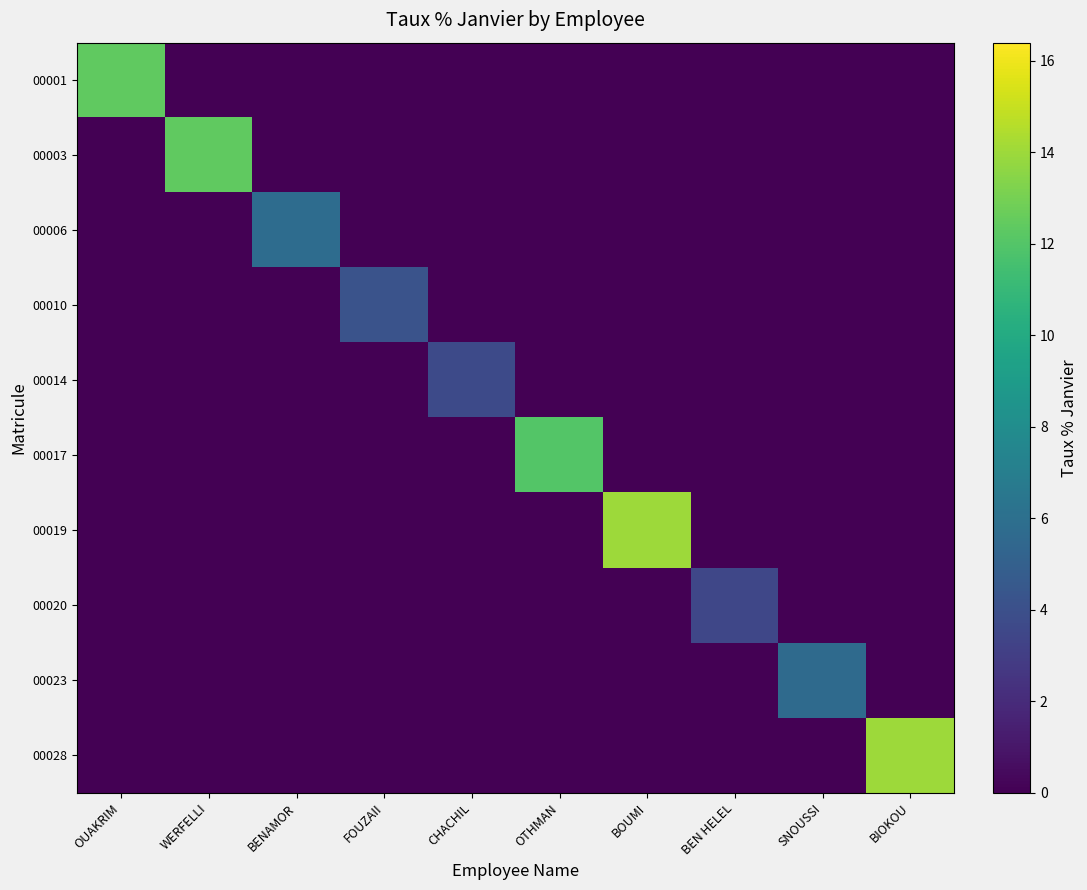

Reading left to right, extract all data points from this chart.

00001: OUAKRIM=12.4	WERFELLI=0.0	BENAMOR=0.0	FOUZAII=0.0	CHACHIL=0.0	OTHMAN=0.0	BOUMI=0.0	BEN HELEL=0.0	SNOUSSI=0.0	BIOKOU=0.0
00003: OUAKRIM=0.0	WERFELLI=12.4	BENAMOR=0.0	FOUZAII=0.0	CHACHIL=0.0	OTHMAN=0.0	BOUMI=0.0	BEN HELEL=0.0	SNOUSSI=0.0	BIOKOU=0.0
00006: OUAKRIM=0.0	WERFELLI=0.0	BENAMOR=5.8	FOUZAII=0.0	CHACHIL=0.0	OTHMAN=0.0	BOUMI=0.0	BEN HELEL=0.0	SNOUSSI=0.0	BIOKOU=0.0
00010: OUAKRIM=0.0	WERFELLI=0.0	BENAMOR=0.0	FOUZAII=4.2	CHACHIL=0.0	OTHMAN=0.0	BOUMI=0.0	BEN HELEL=0.0	SNOUSSI=0.0	BIOKOU=0.0
00014: OUAKRIM=0.0	WERFELLI=0.0	BENAMOR=0.0	FOUZAII=0.0	CHACHIL=3.7	OTHMAN=0.0	BOUMI=0.0	BEN HELEL=0.0	SNOUSSI=0.0	BIOKOU=0.0
00017: OUAKRIM=0.0	WERFELLI=0.0	BENAMOR=0.0	FOUZAII=0.0	CHACHIL=0.0	OTHMAN=12.0	BOUMI=0.0	BEN HELEL=0.0	SNOUSSI=0.0	BIOKOU=0.0
00019: OUAKRIM=0.0	WERFELLI=0.0	BENAMOR=0.0	FOUZAII=0.0	CHACHIL=0.0	OTHMAN=0.0	BOUMI=14.0	BEN HELEL=0.0	SNOUSSI=0.0	BIOKOU=0.0
00020: OUAKRIM=0.0	WERFELLI=0.0	BENAMOR=0.0	FOUZAII=0.0	CHACHIL=0.0	OTHMAN=0.0	BOUMI=0.0	BEN HELEL=3.5	SNOUSSI=0.0	BIOKOU=0.0
00023: OUAKRIM=0.0	WERFELLI=0.0	BENAMOR=0.0	FOUZAII=0.0	CHACHIL=0.0	OTHMAN=0.0	BOUMI=0.0	BEN HELEL=0.0	SNOUSSI=5.7	BIOKOU=0.0
00028: OUAKRIM=0.0	WERFELLI=0.0	BENAMOR=0.0	FOUZAII=0.0	CHACHIL=0.0	OTHMAN=0.0	BOUMI=0.0	BEN HELEL=0.0	SNOUSSI=0.0	BIOKOU=14.0